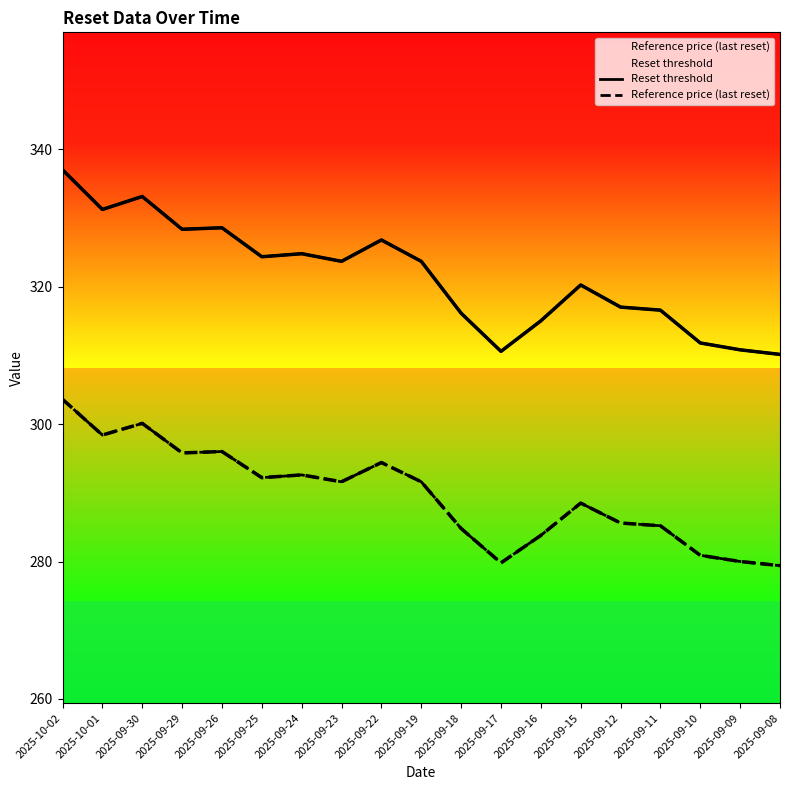

In Reference price (last reset), how many points are higher than both neighbors (excluding endpoints)?

5